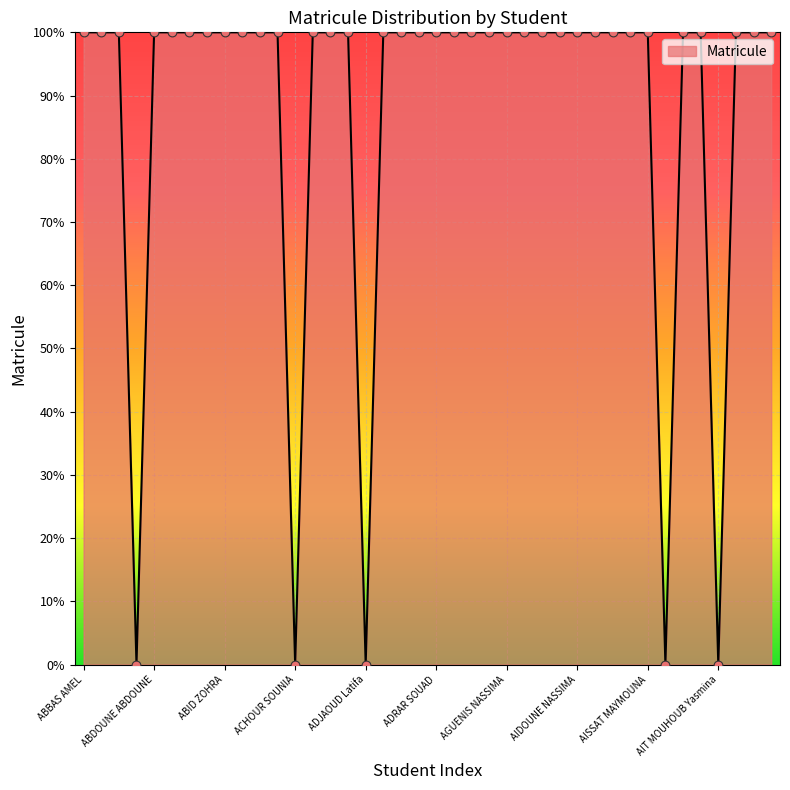

What is the greatest value displayed?

100.0